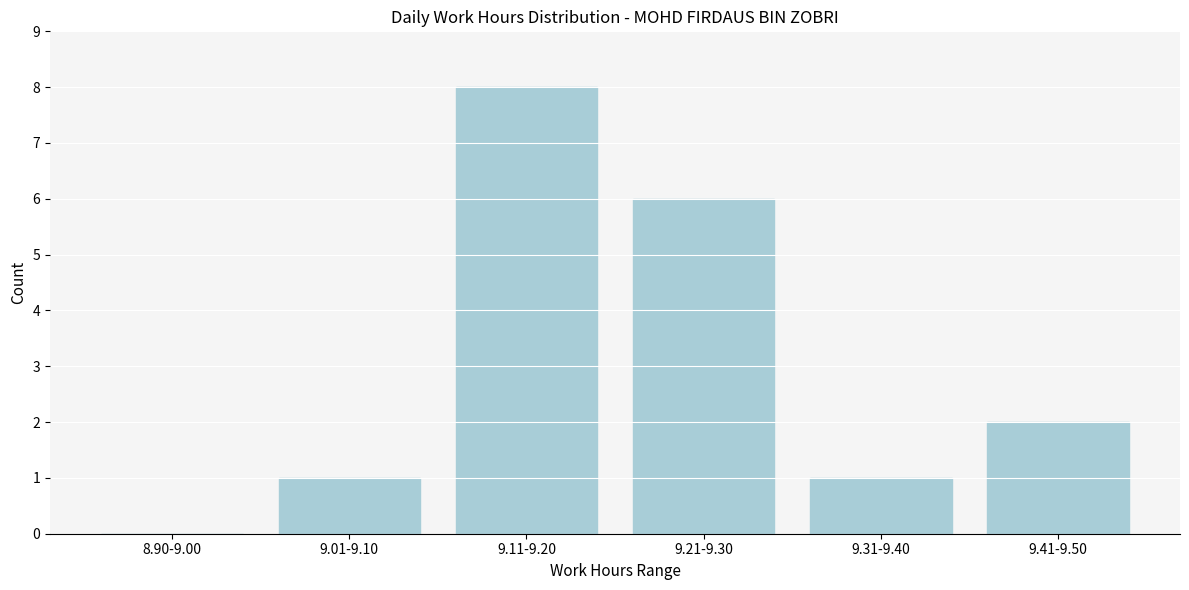

Reading left to right, transcribe all the data shown in this chart.

8.90-9.00=0	9.01-9.10=1	9.11-9.20=8	9.21-9.30=6	9.31-9.40=1	9.41-9.50=2